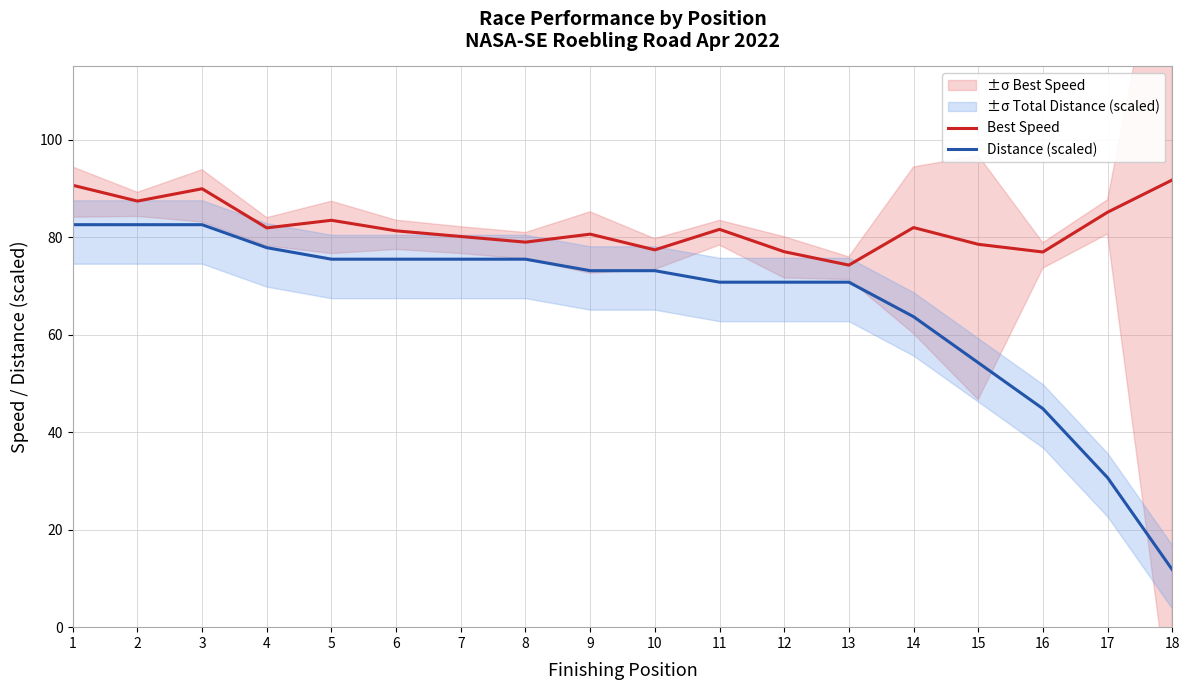

What is the approximate value of Distance (scaled) at 3?

82.5